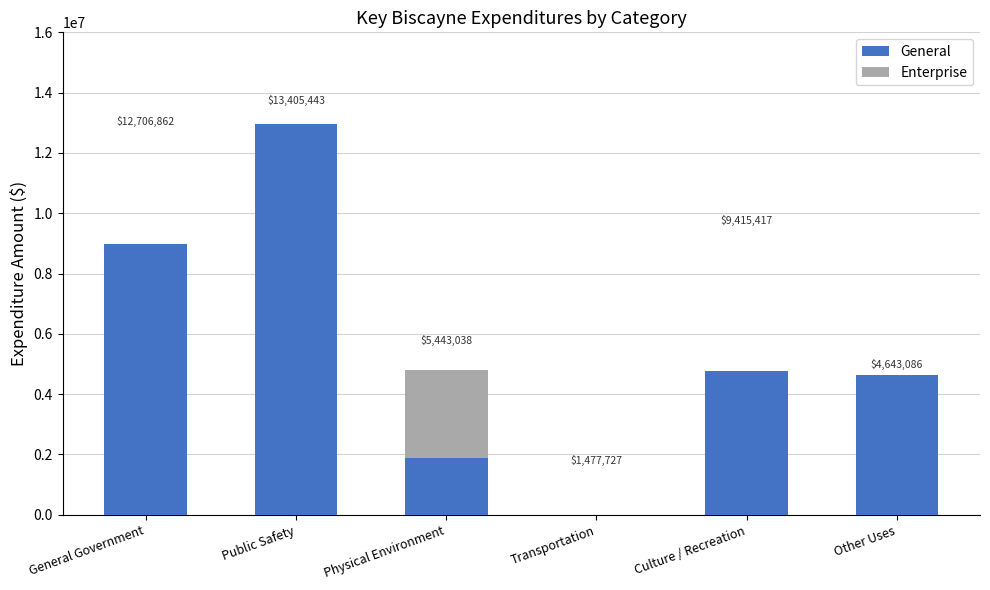

What are all the series names shown in the legend?

General, Enterprise